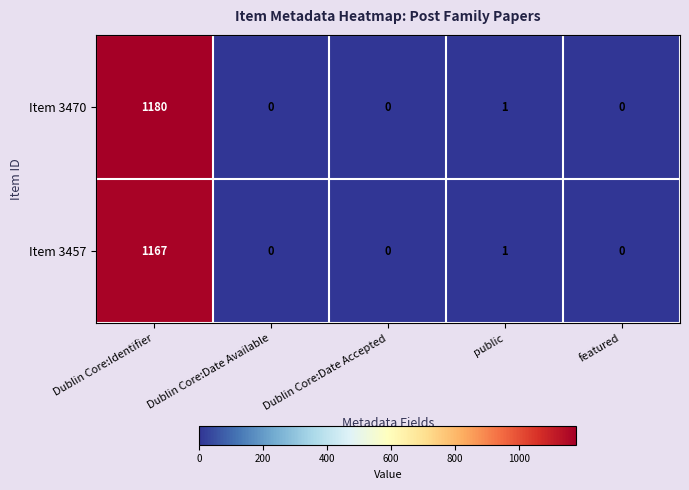

How many series are shown in this chart?

2